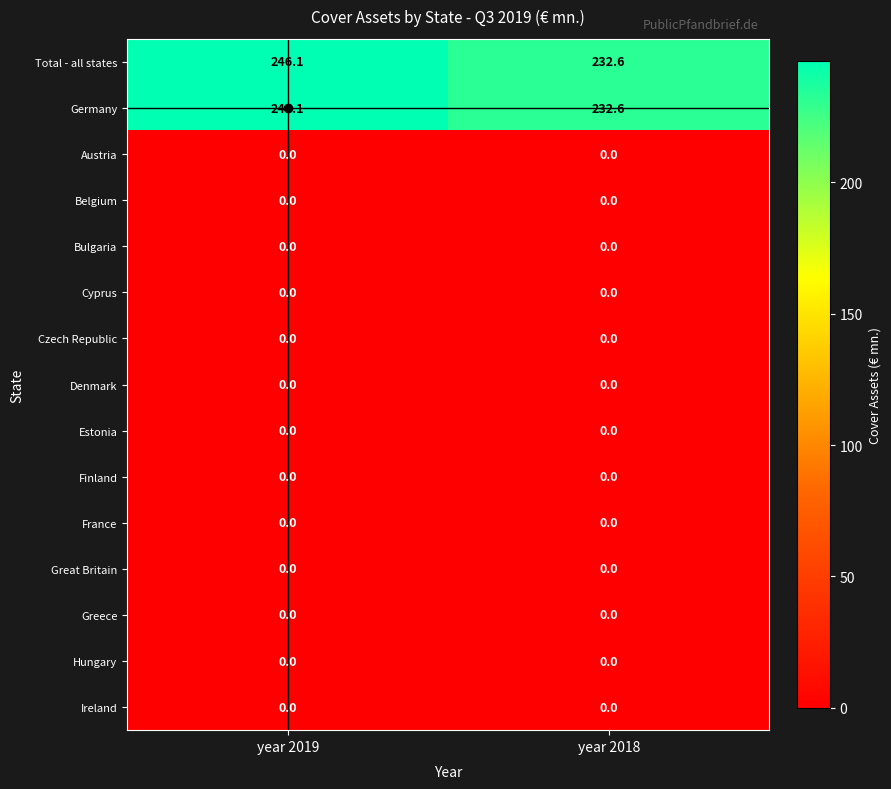

What is the difference between the highest and lowest values at year 2018?

232.6